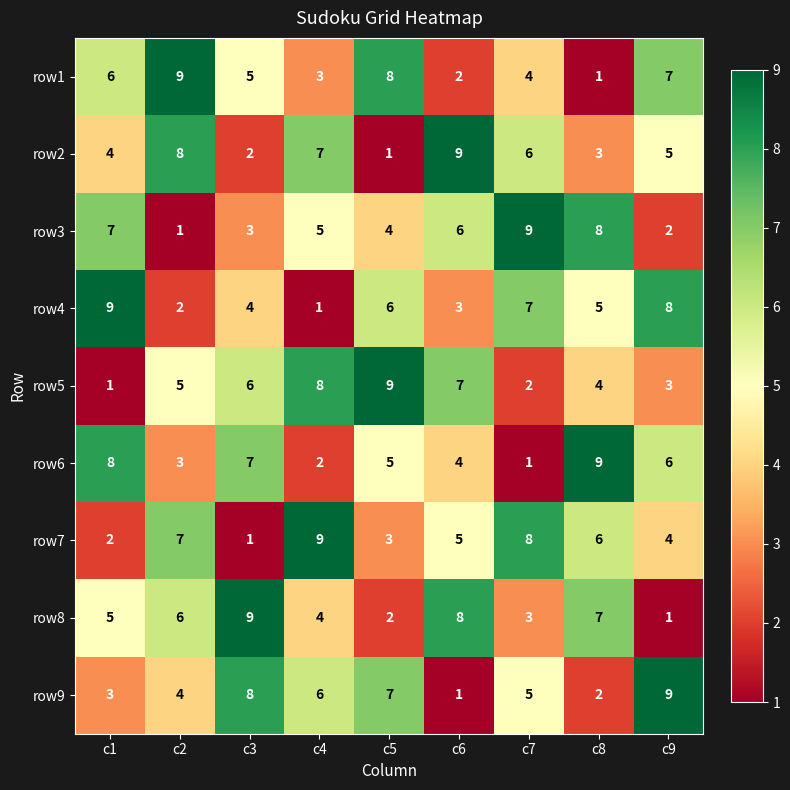

What is the average value of the row9 series?

5